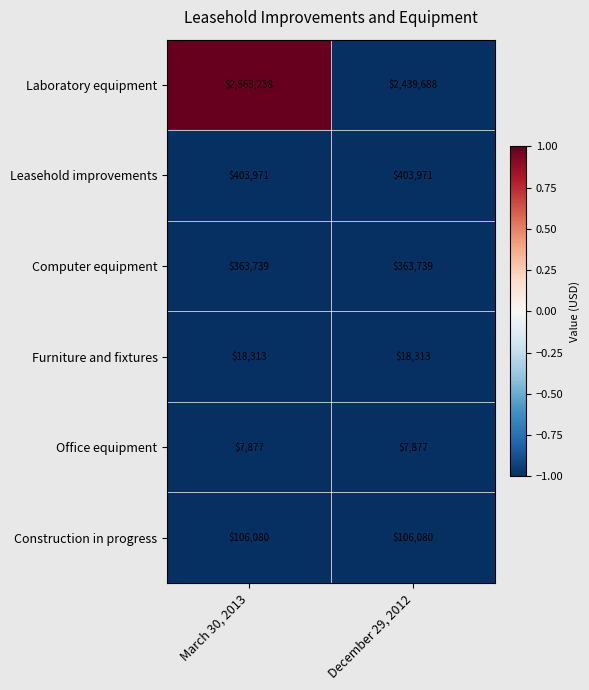

What is the smallest value displayed?

7877